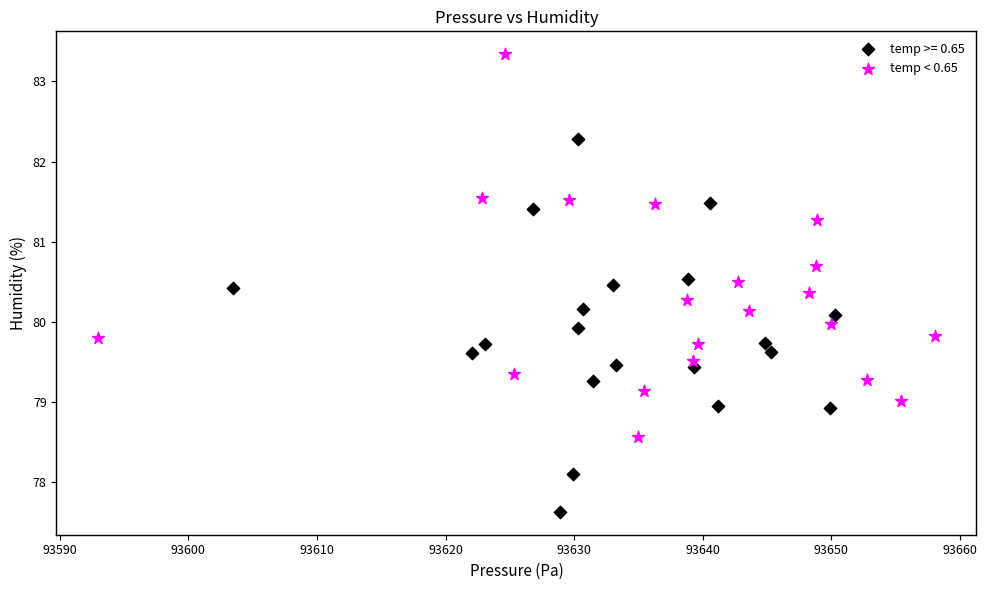

Which series contains the highest Y value?

temp < 0.65